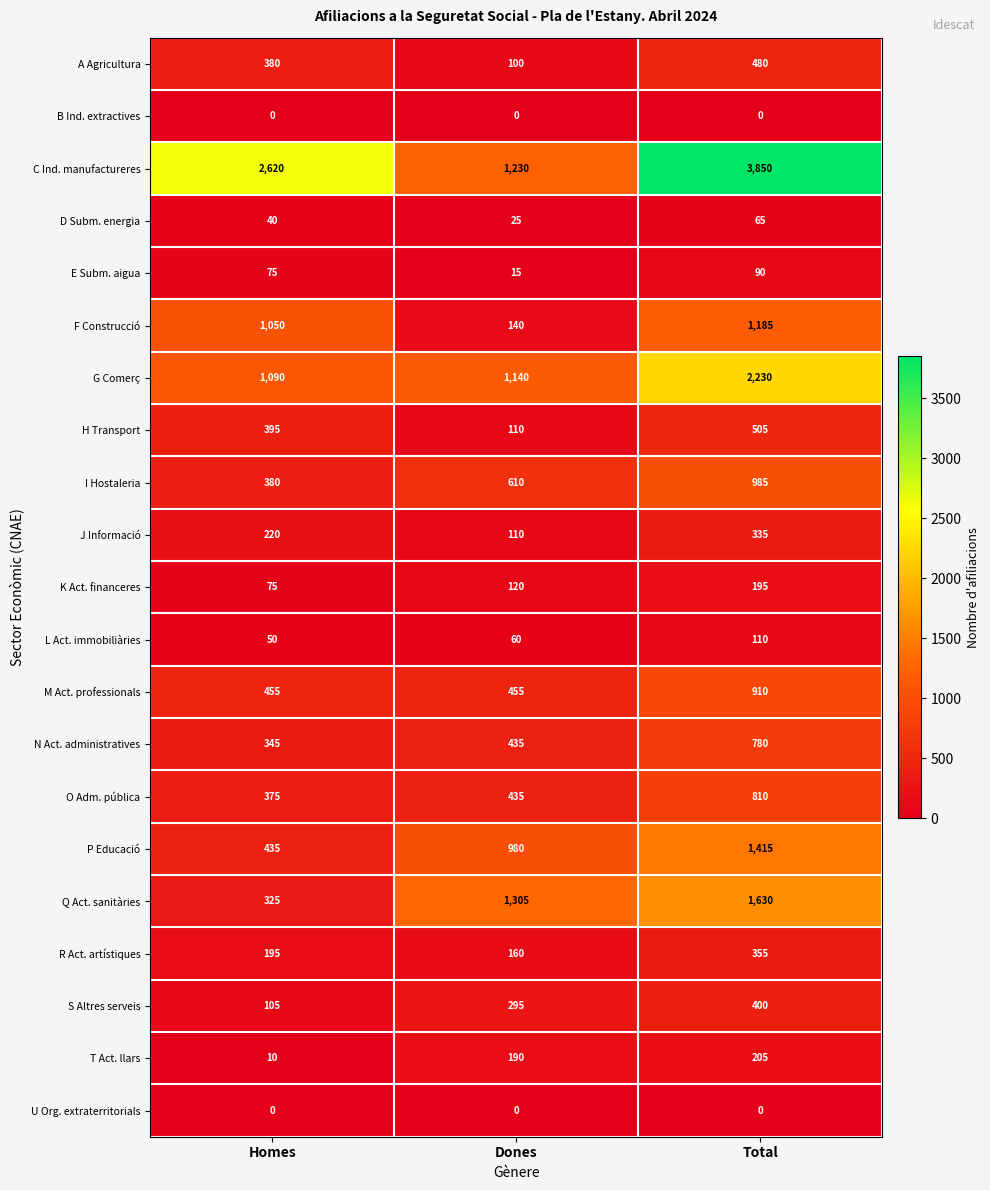

Which series has the largest range (max minus min)?

C Ind. manufactureres